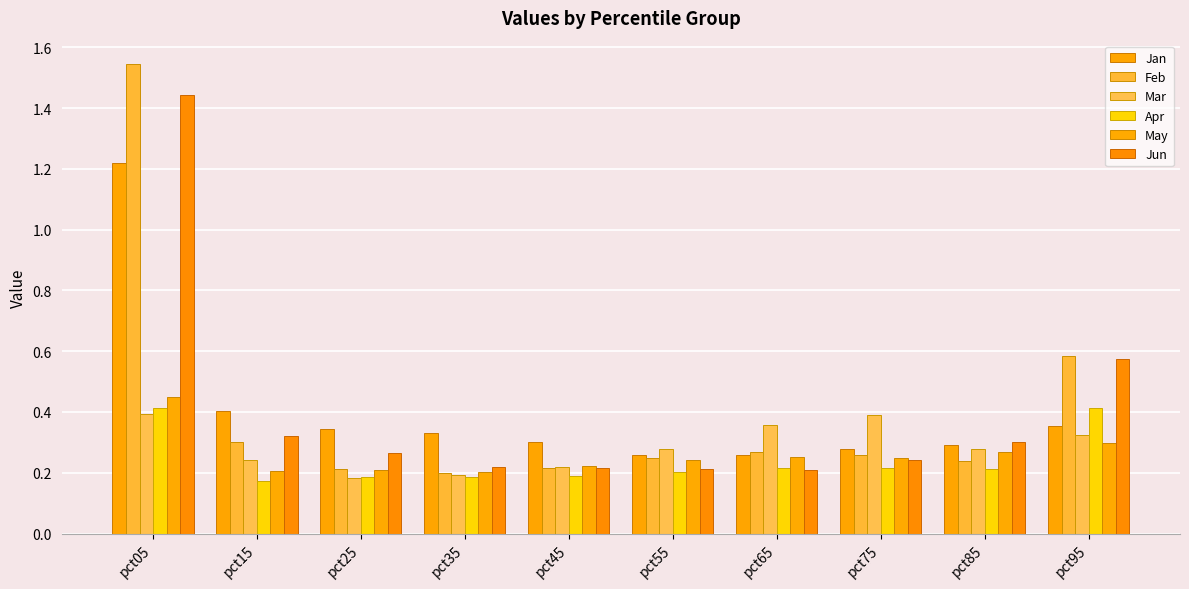

At which label does Feb reach its minimum?

pct35